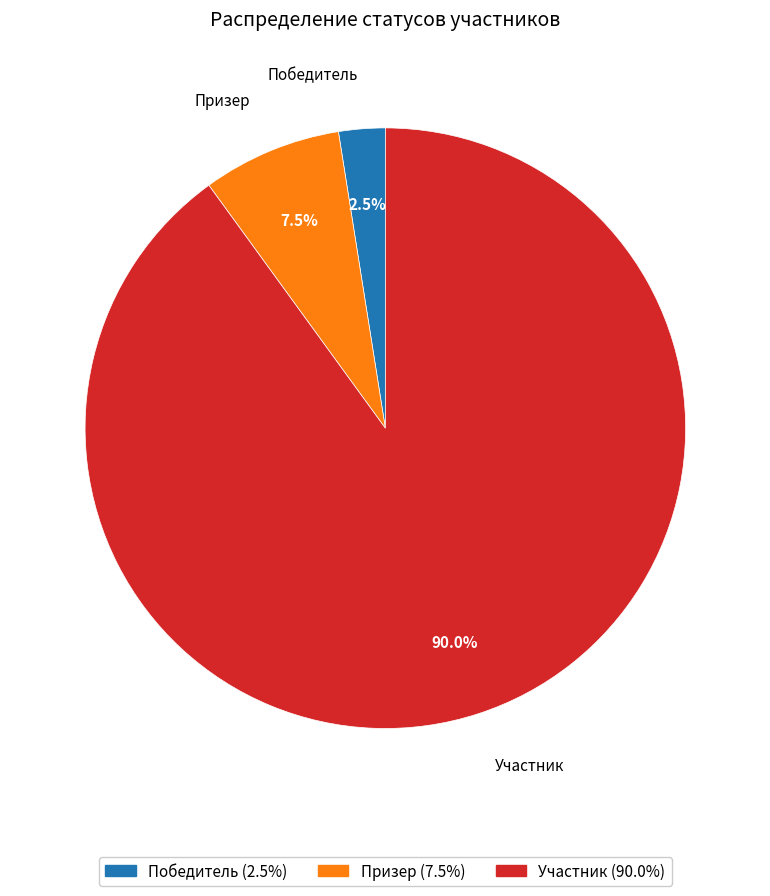

To the nearest percent, what is the difference between the Победитель and Призер slice percentages?

5%